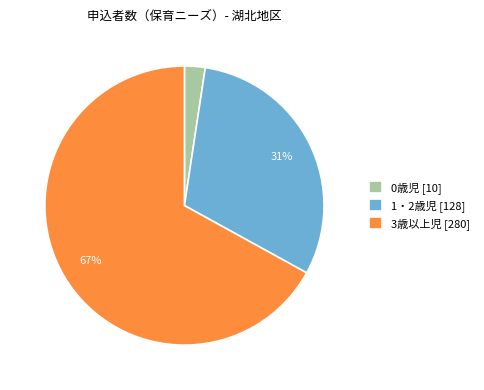

To the nearest percent, what portion does 0歳児 represent?

2%